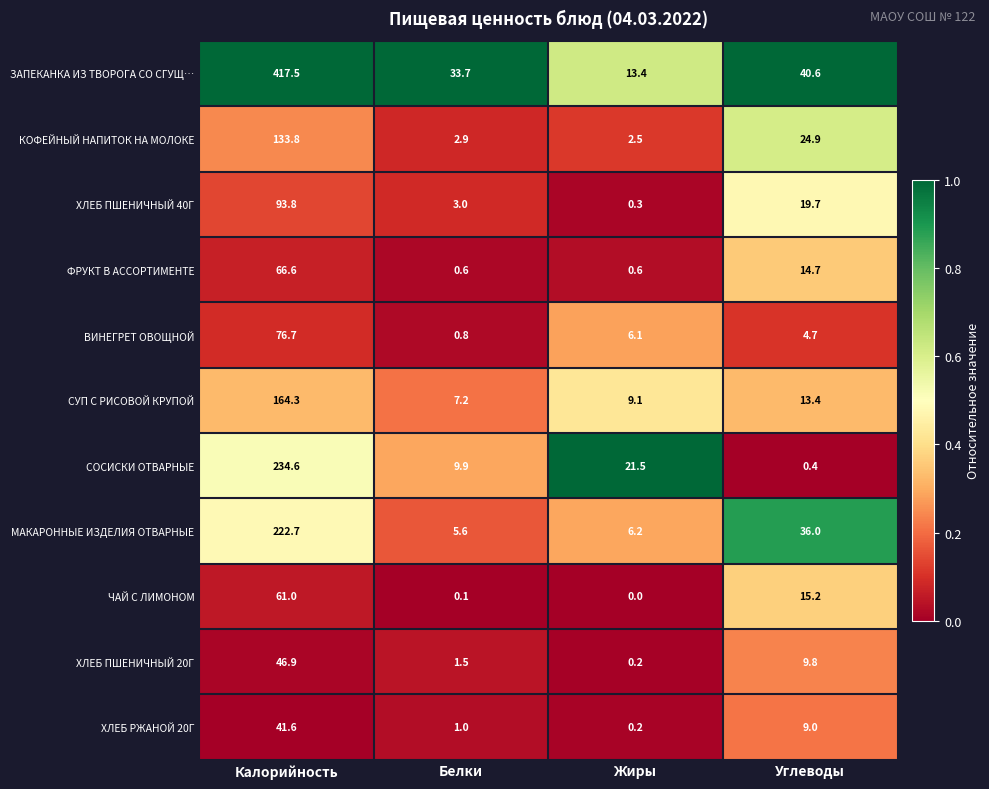

The value of ЗАПЕКАНКА ИЗ ТВОРОГА СО СГУЩ… at Жиры is 8.9. True or false?

False